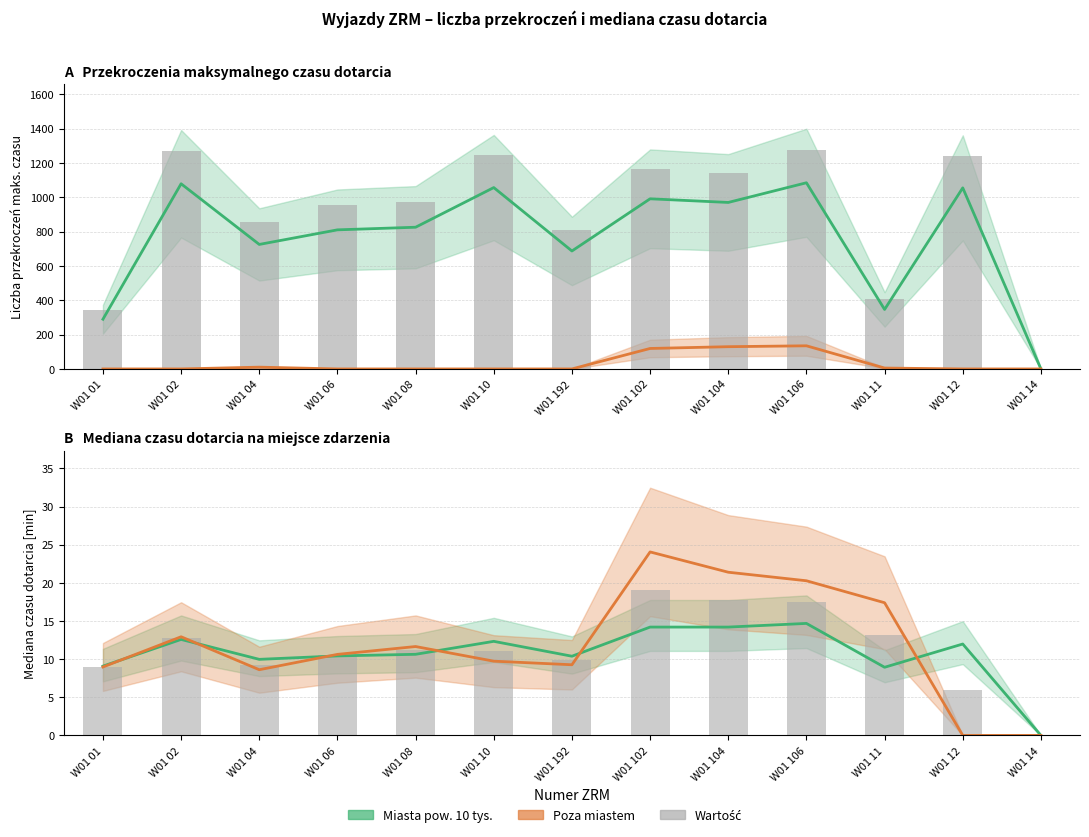

Reading left to right, what are all the values shown in this chart?

Miasta – linia środkowa: W01 01=289.7	W01 02=1079.1	W01 04=725.6	W01 06=810.6	W01 08=825.9	W01 10=1057.0	W01 192=687.4	W01 102=991.5	W01 104=970.3	W01 106=1085.0	W01 11=346.7	W01 12=1055.3	W01 14=0.0
Poza miastem – linia środkowa: W01 01=0.0	W01 02=0.0	W01 04=10.4	W01 06=0.0	W01 08=0.0	W01 10=0.0	W01 192=0.0	W01 102=119.3	W01 104=129.6	W01 106=134.8	W01 11=5.2	W01 12=0.0	W01 14=0.0
Miasta – liczba przekroczeń: W01 01=341.0	W01 02=1270.0	W01 04=854.0	W01 06=954.0	W01 08=972.0	W01 10=1244.0	W01 192=809.0	W01 102=1167.0	W01 104=1142.0	W01 106=1277.0	W01 11=408.0	W01 12=1242.0	W01 14=0.0
Miasta – mediana czasu: W01 01=9.1	W01 02=12.6	W01 04=10.0	W01 06=10.4	W01 08=10.6	W01 10=12.3	W01 192=10.4	W01 102=14.2	W01 104=14.2	W01 106=14.7	W01 11=8.9	W01 12=12.0	W01 14=0.0
Poza miastem – mediana czasu: W01 01=9.0	W01 02=12.9	W01 04=8.6	W01 06=10.6	W01 08=11.7	W01 10=9.7	W01 192=9.3	W01 102=24.1	W01 104=21.4	W01 106=20.3	W01 11=17.4	W01 12=0.0	W01 14=0.0
Średnia mediana: W01 01=9.0	W01 02=12.8	W01 04=9.3	W01 06=10.5	W01 08=11.1	W01 10=11.0	W01 192=9.8	W01 102=19.1	W01 104=17.8	W01 106=17.5	W01 11=13.2	W01 12=6.0	W01 14=0.0